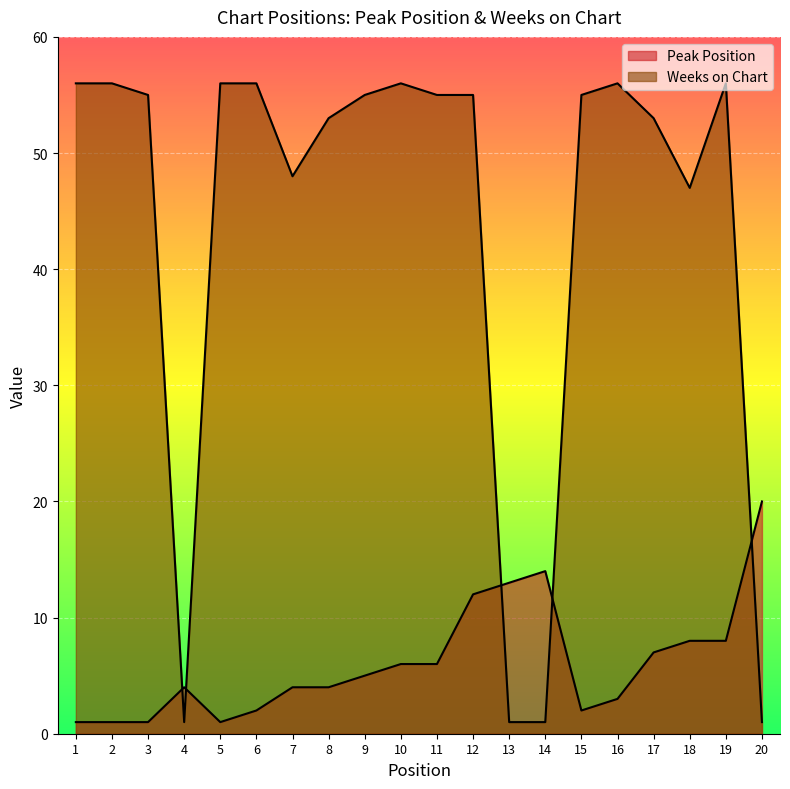

Rank the categories by Peak Position value from lowest to highest.

1, 2, 3, 5, 6, 15, 16, 4, 7, 8, 9, 10, 11, 17, 18, 19, 12, 13, 14, 20